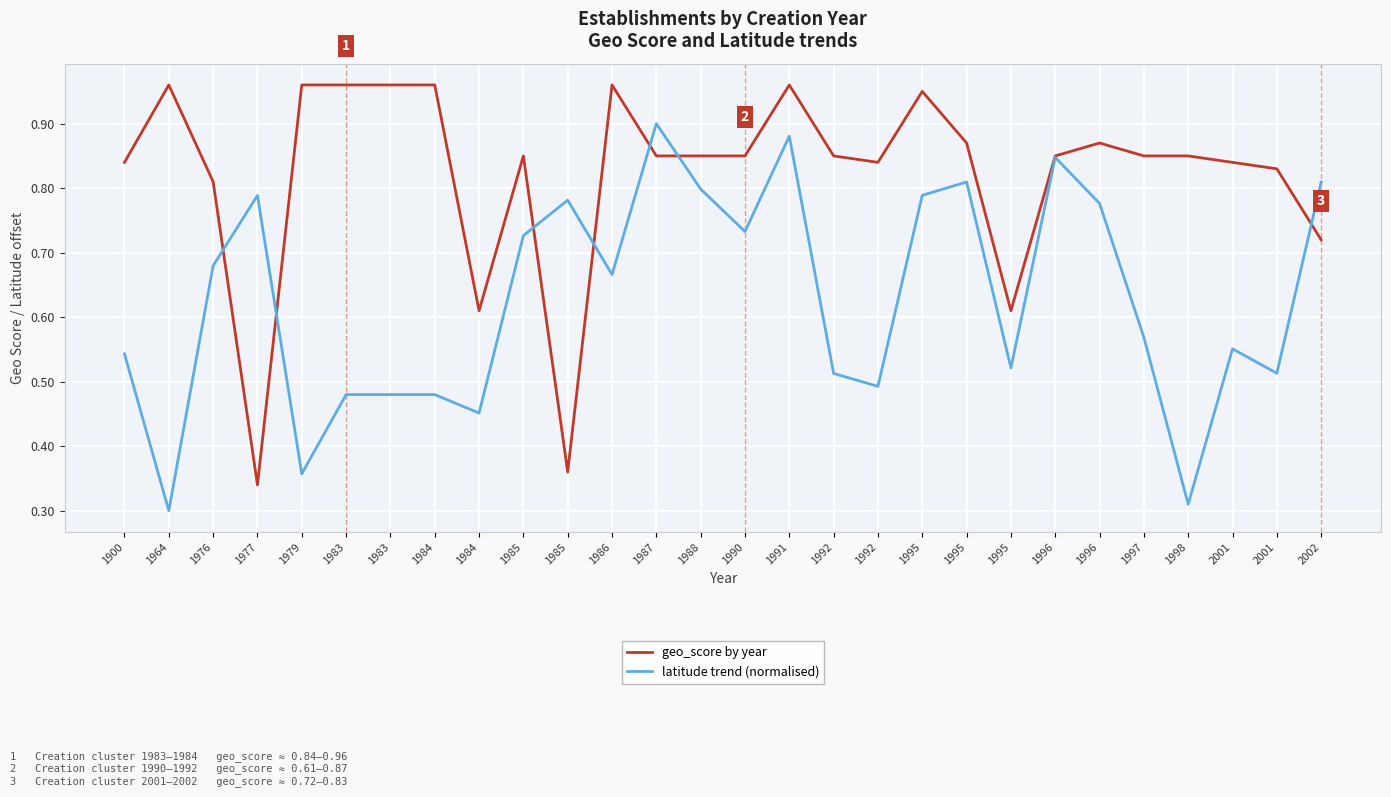

At which category is the sum across all series the highest?

1991